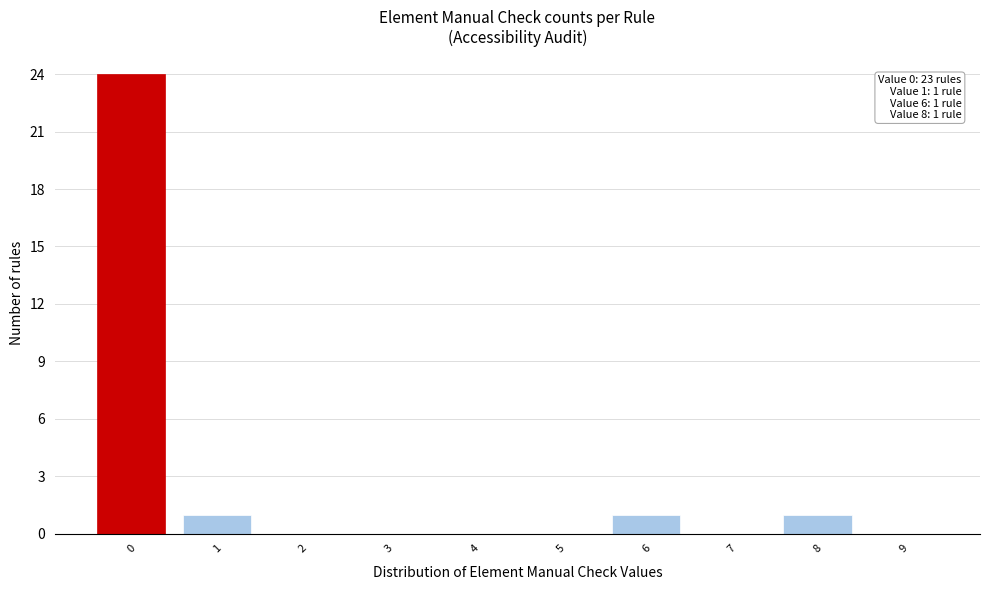

Reading right to left, list all the values displayed in this chart.

9=0	8=1	7=0	6=1	5=0	4=0	3=0	2=0	1=1	0=24